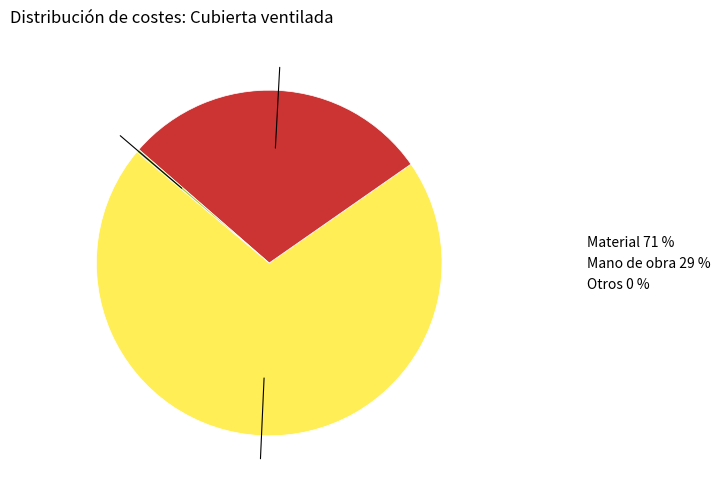

How many segments does this pie chart have?

3